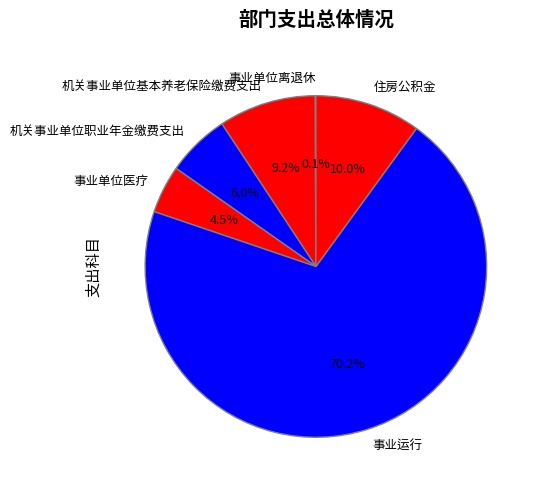

Which category has the biggest portion of the pie?

事业运行